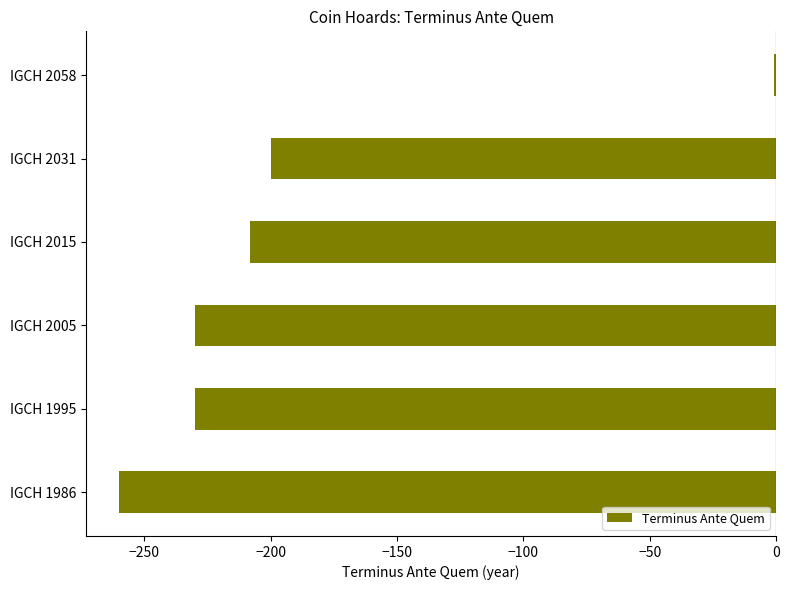

True or false: the data shows -366 at IGCH 1995.

False